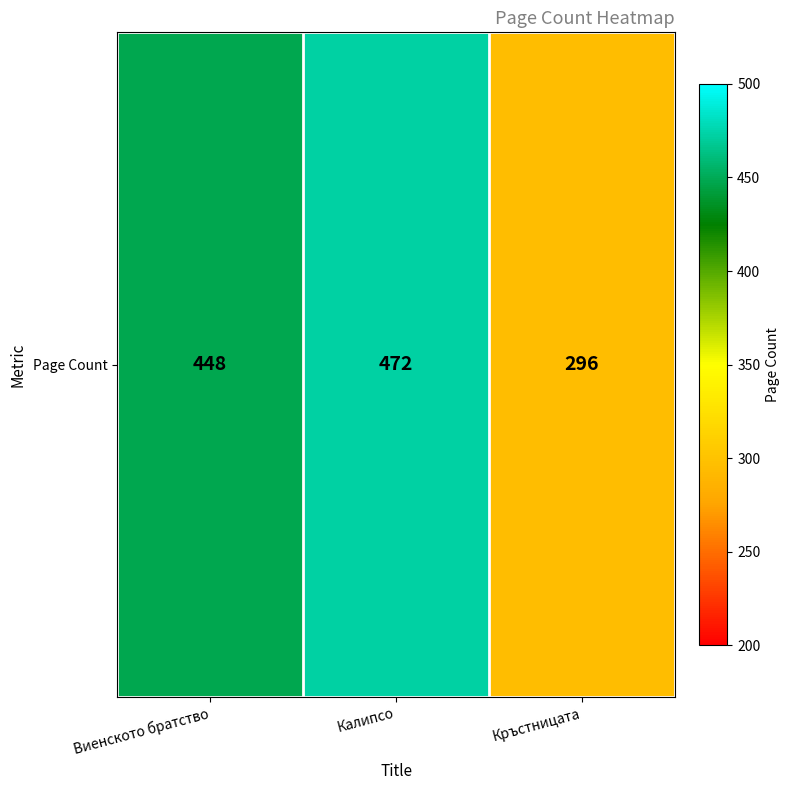

What is the greatest value displayed?

472